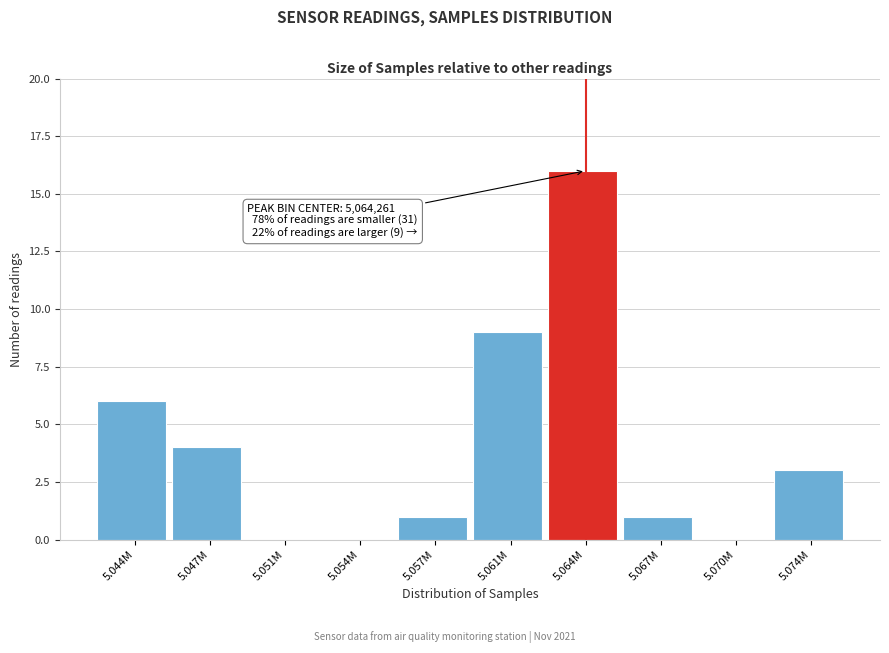

Reading left to right, what are all the values shown in this chart?

5.044M=6	5.047M=4	5.051M=0	5.054M=0	5.057M=1	5.061M=9	5.064M=16	5.067M=1	5.070M=0	5.074M=3